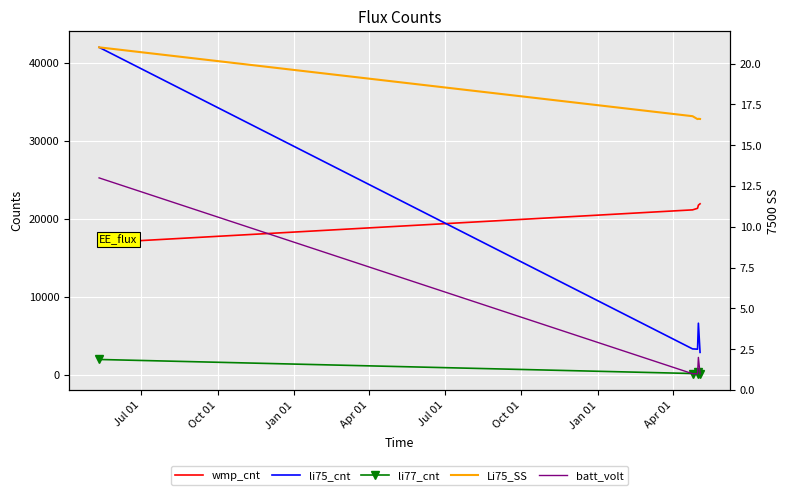

At how many categories does at least one series exceed 15066?

5